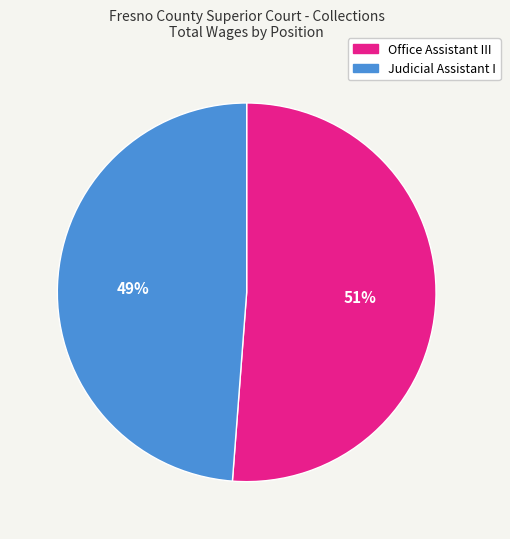

What is the ratio of the value at Office Assistant III to the value at Judicial Assistant I?

1.0